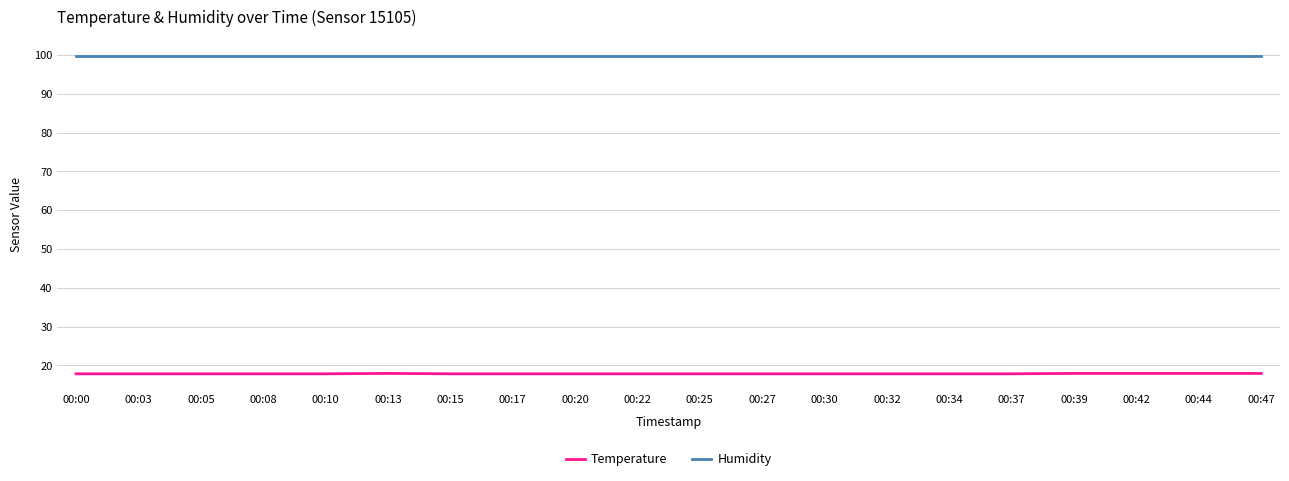

The value of Temperature at 00:13 is 17.9. True or false?

True